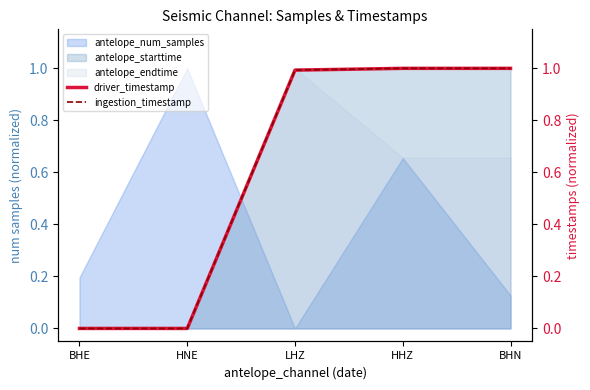

Where is driver_timestamp nearest to the value 0?

HNE